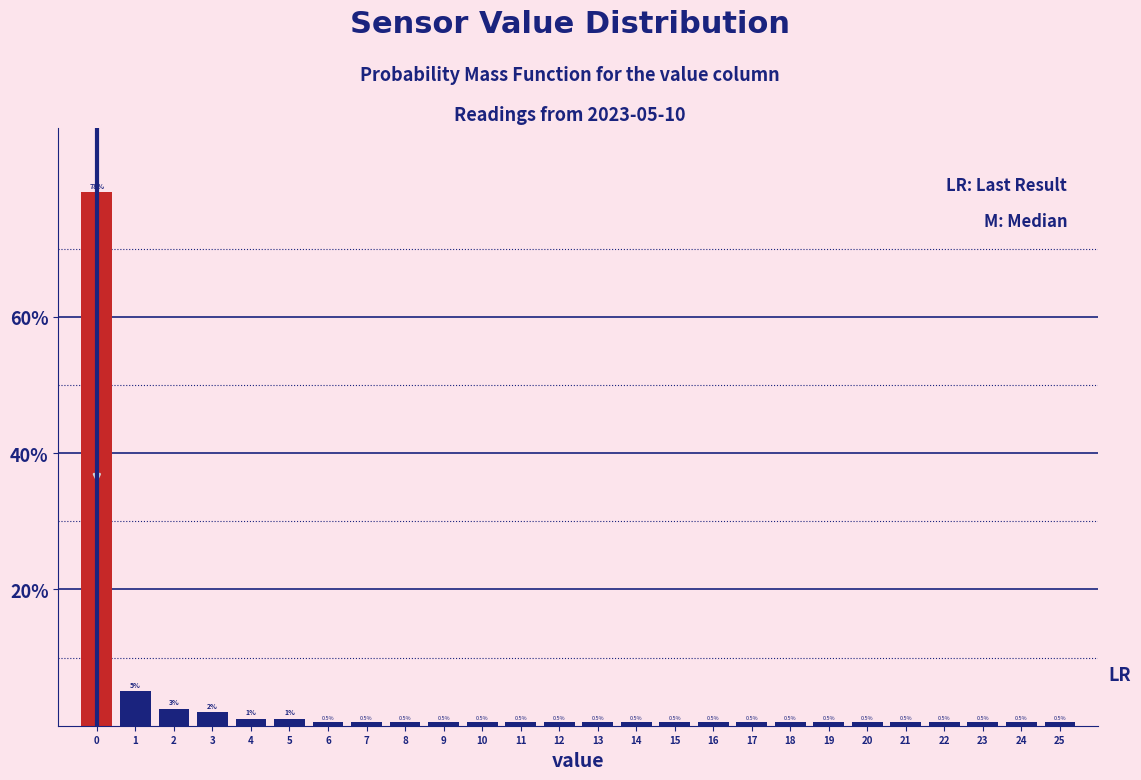

What is the change in value from 0 to 17?

-77.8